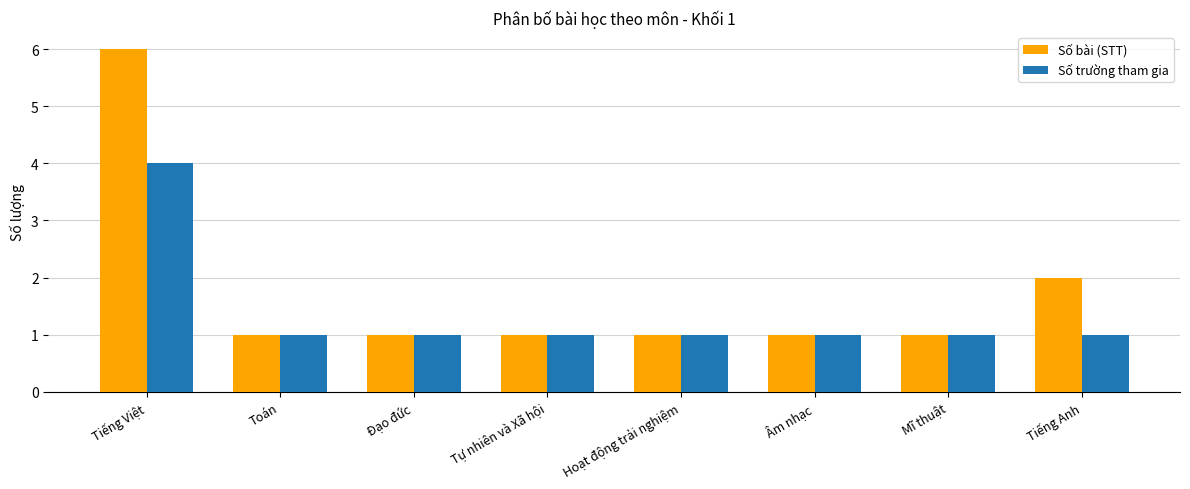

True or false: Số trường tham gia has a value of 1 at Tiếng Anh.

True